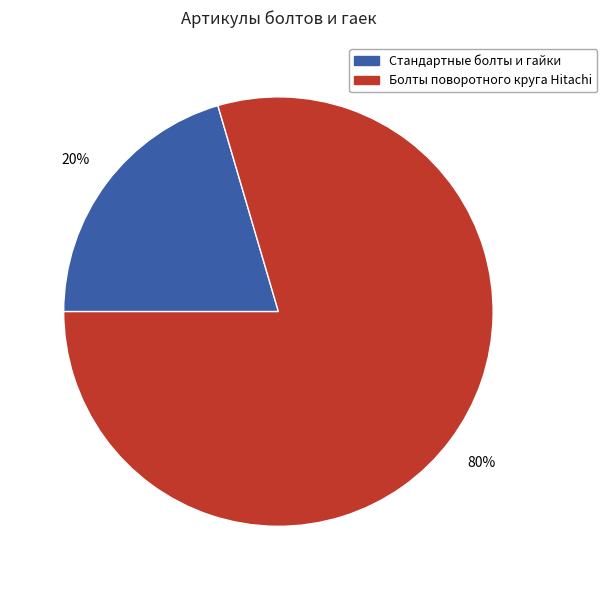

Is there any slice that represents more than half of the pie?

Yes